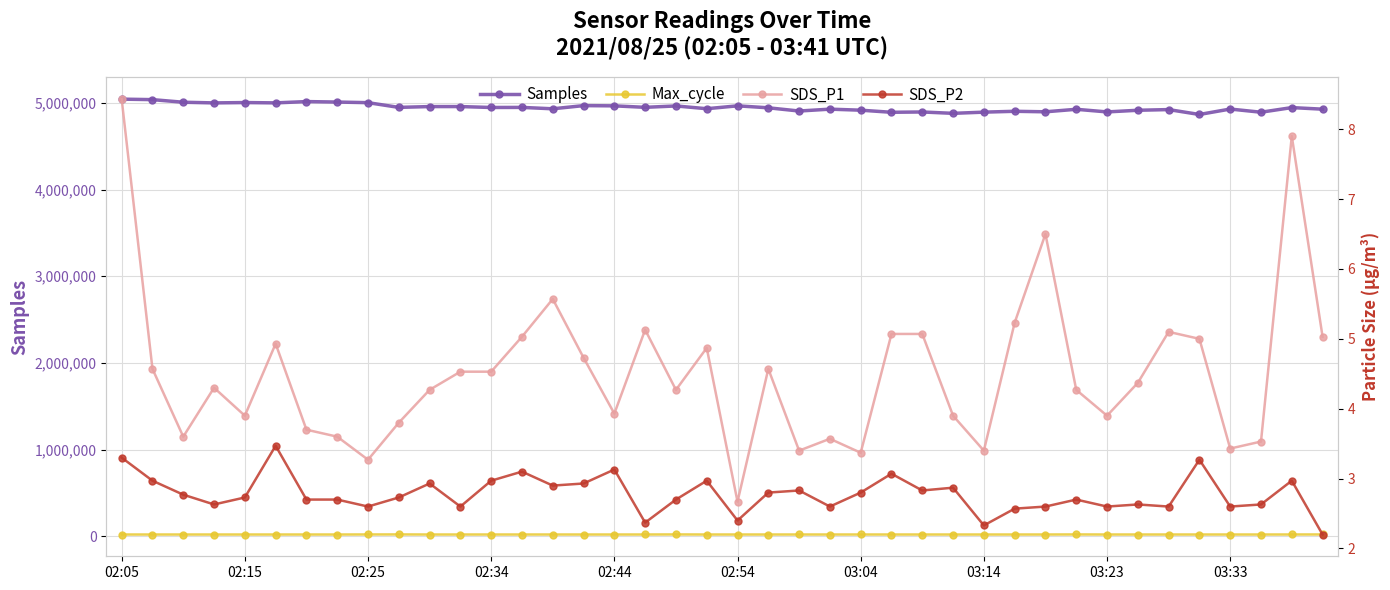

How many values in the Max_cycle series exceed 20222?

19